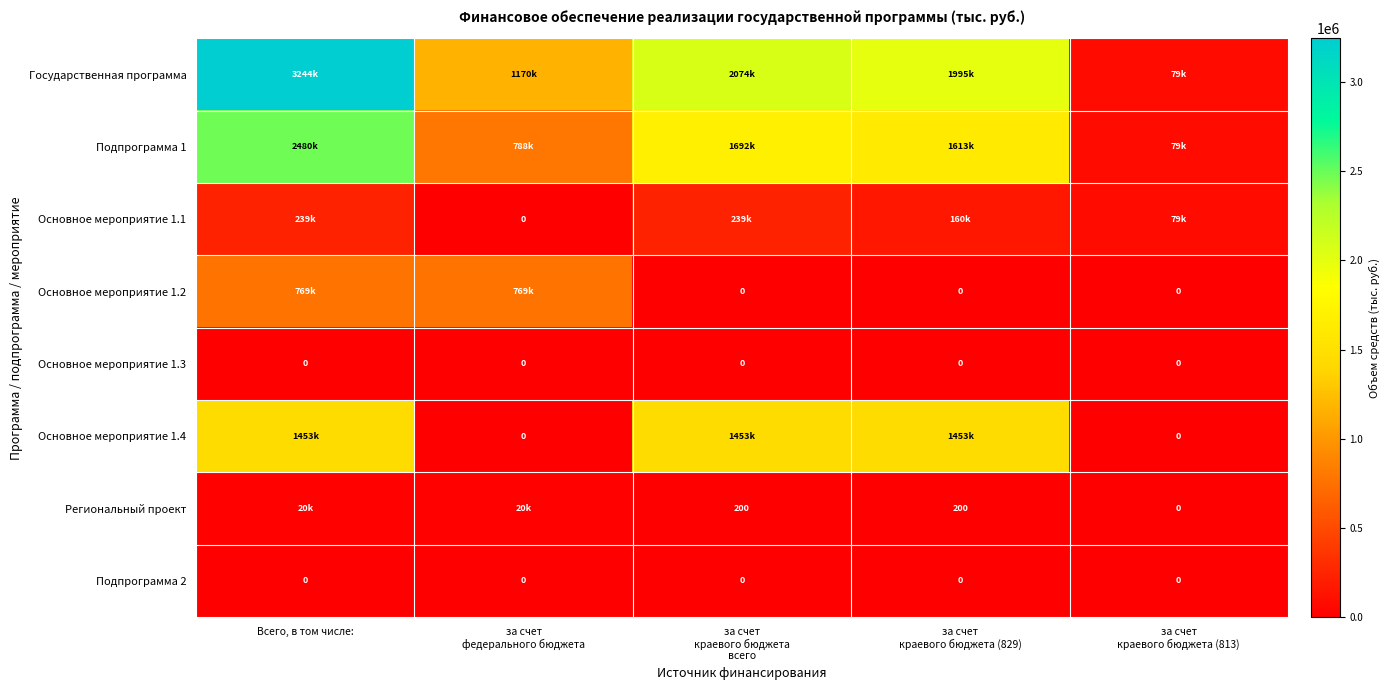

The Основное мероприятие 1.1 series shows 238568.0 at Всего, в том числе:. True or false?

True